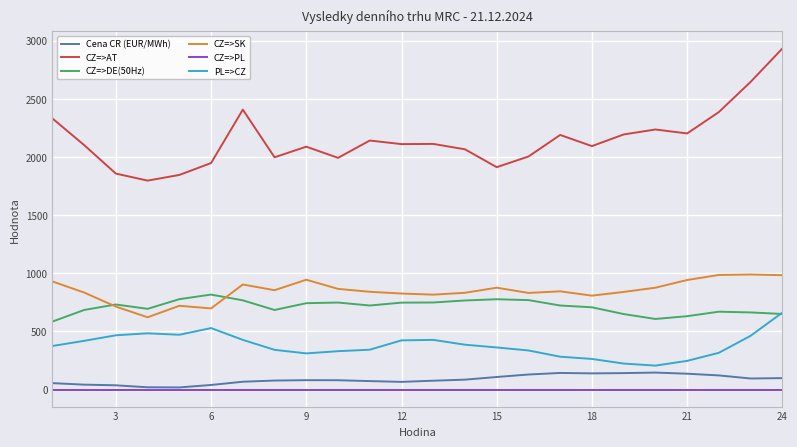

True or false: CZ=>AT and CZ=>SK cross at least once.

False